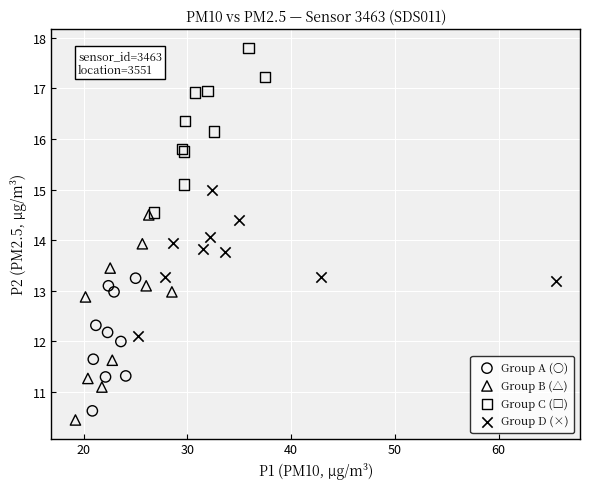

Which series has the largest Y range (max minus min)?

Group B (△)